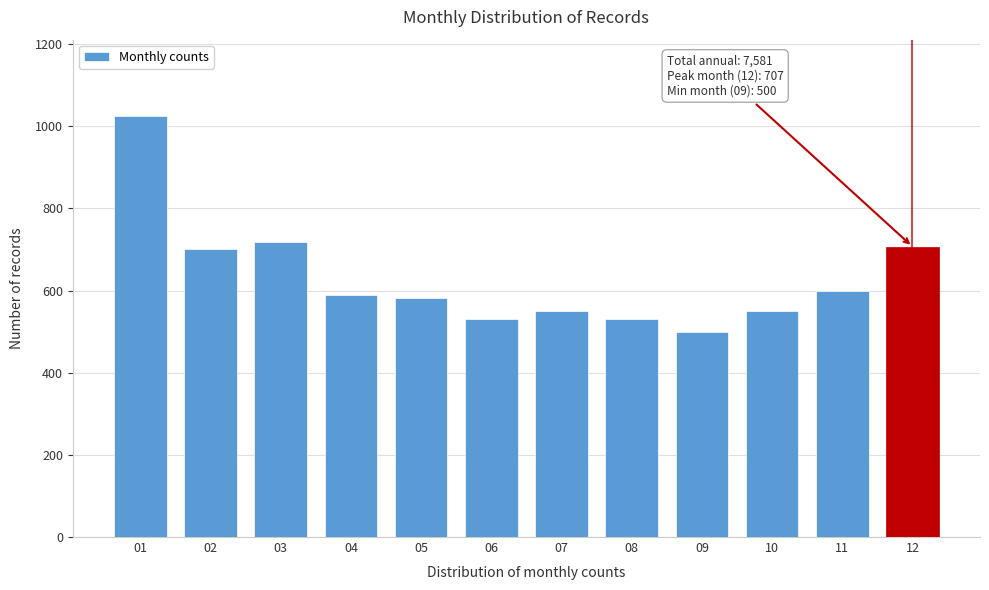

The value at 11 is 600. True or false?

True